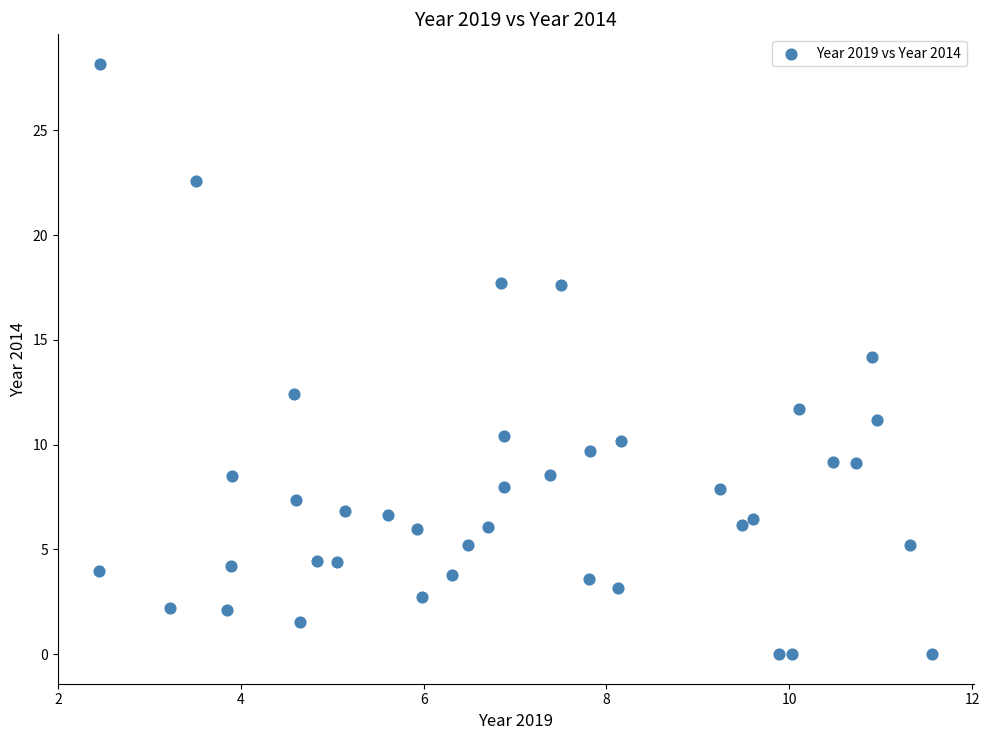

What is the range of X values (max minus min)?

9.1